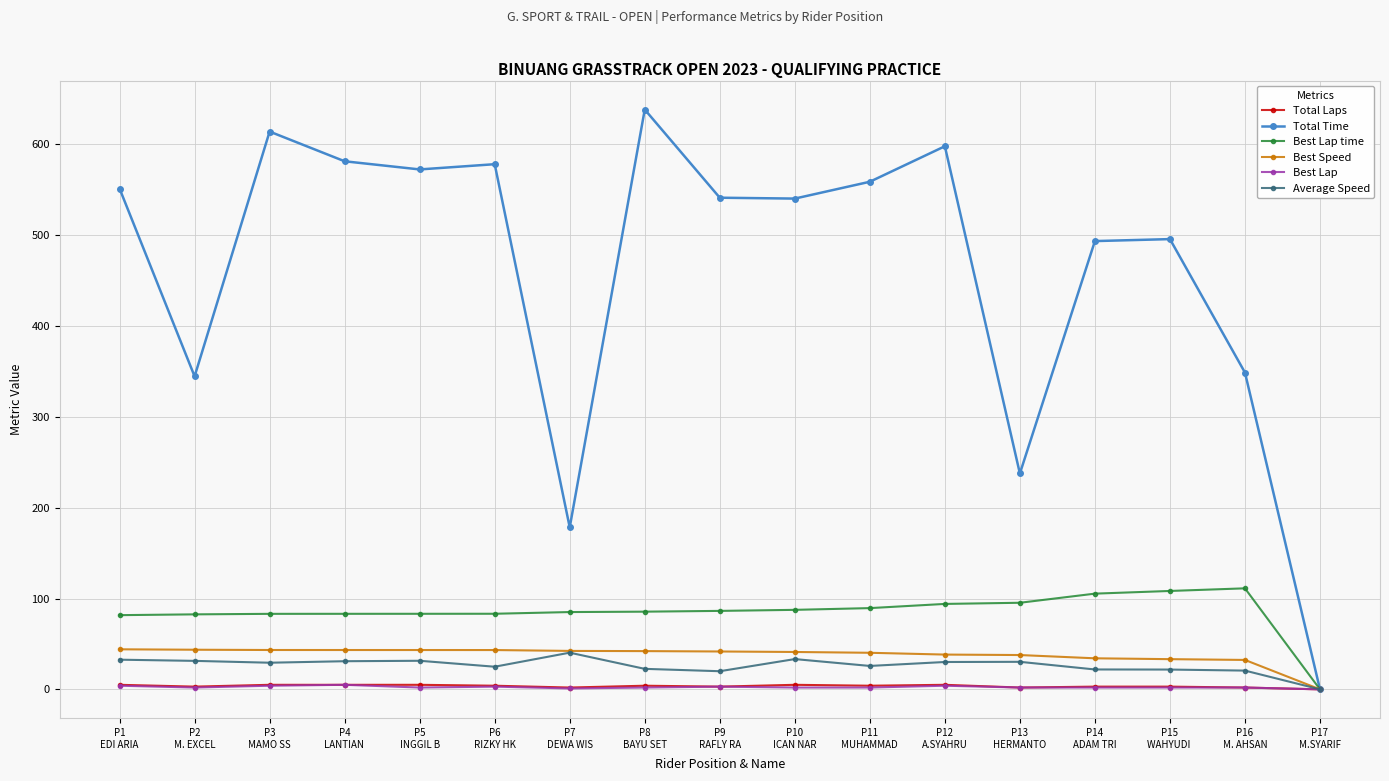

What is the total value across all series at P12
A.SYAHRU?

769.2